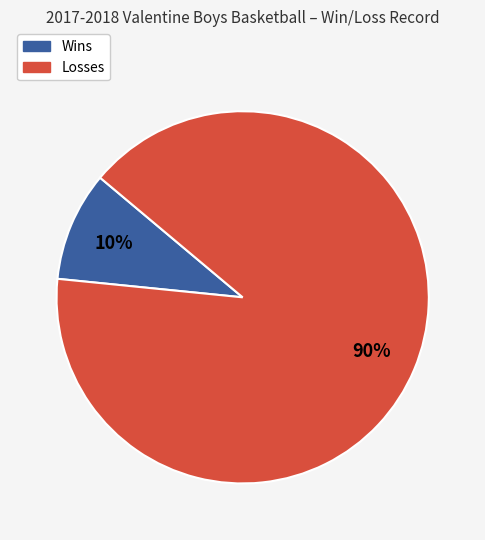

Count the number of slices in the pie.

2